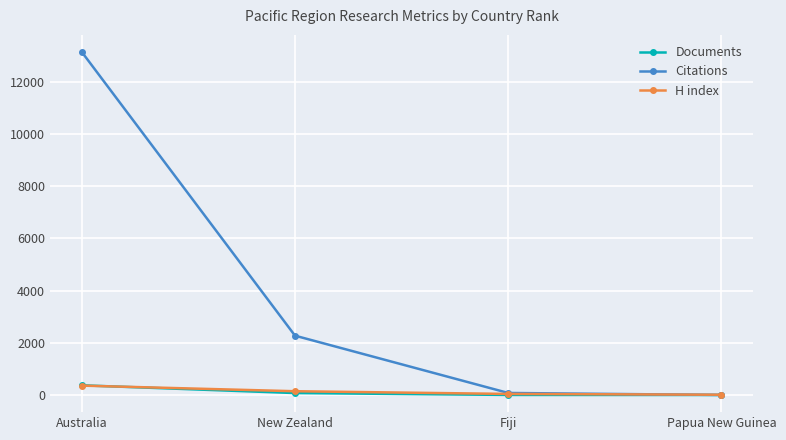

At which category does the chart reach its peak across all series?

Australia